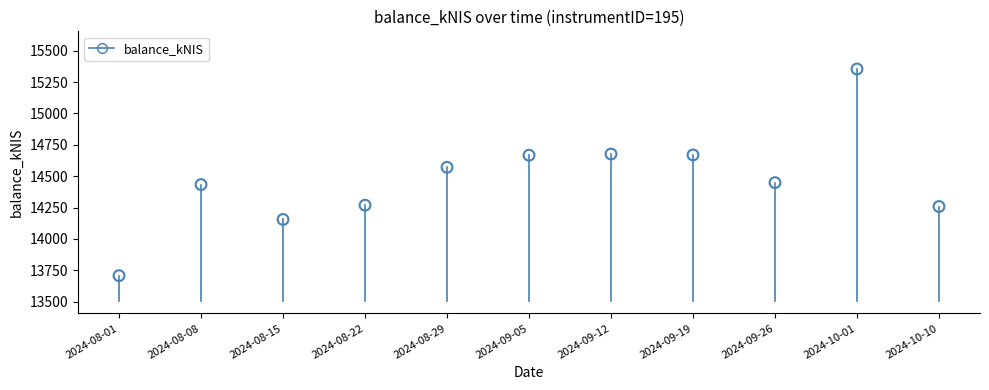

What Y value in the scatter plot is closest to 14530?

14570.9